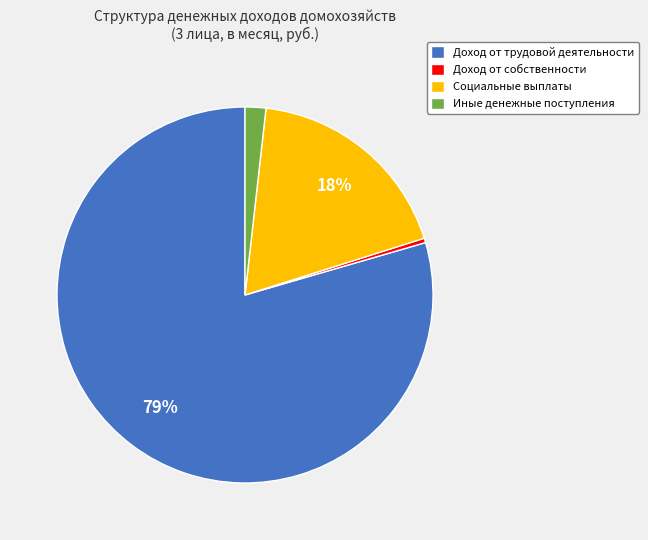

Which slice represents more than half of the pie?

Доход от трудовой деятельности